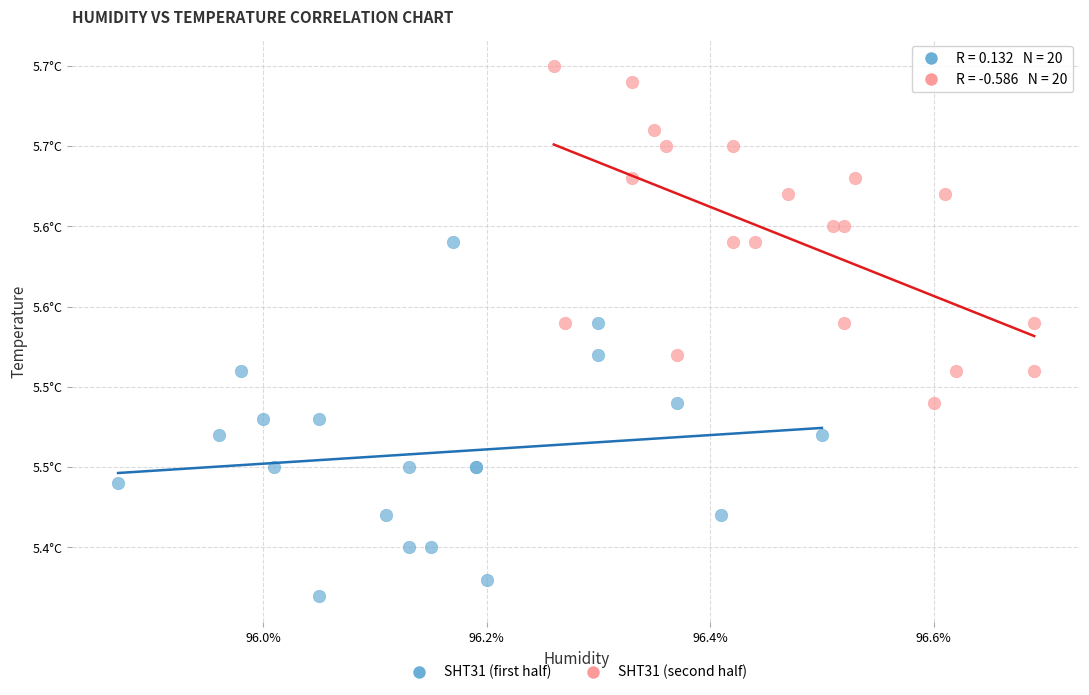

What are all the series names shown in the legend?

SHT31 (first half), SHT31 (second half)